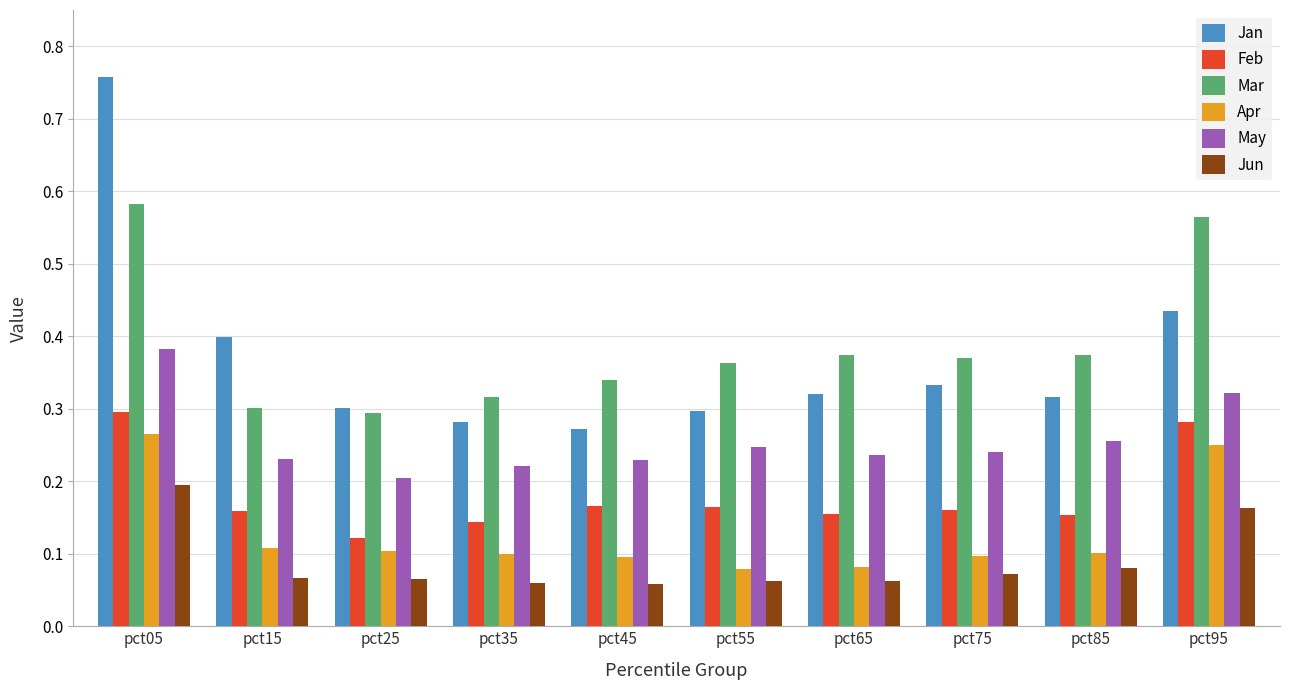

Between pct25 and pct85, which series saw the biggest shift?

Mar